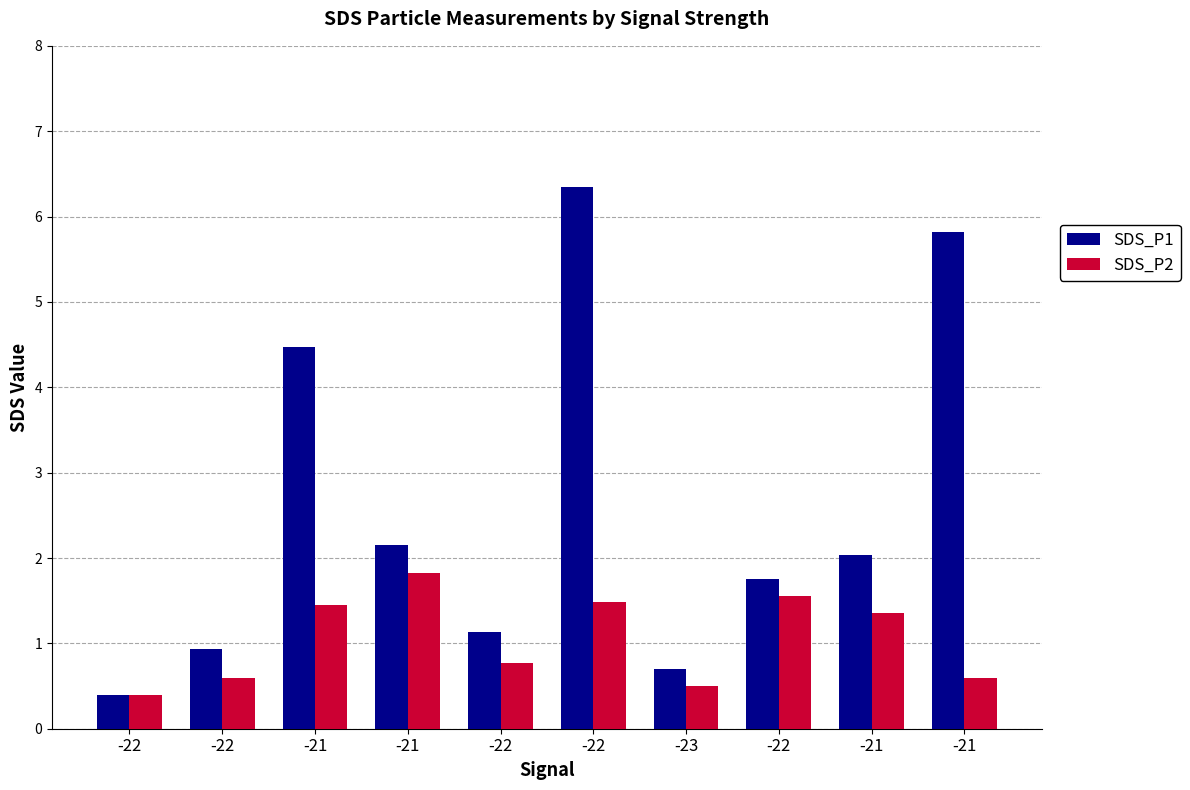

At how many categories does at least one series exceed 4?

3